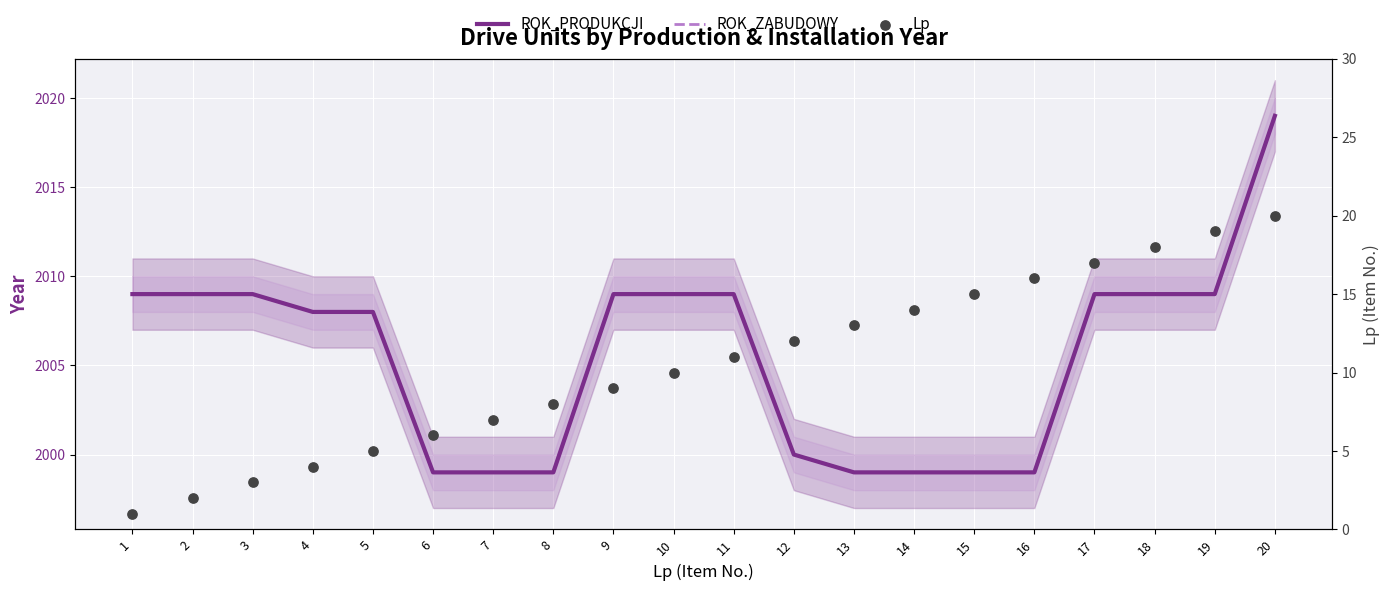

At how many categories does at least one series exceed 821?

20